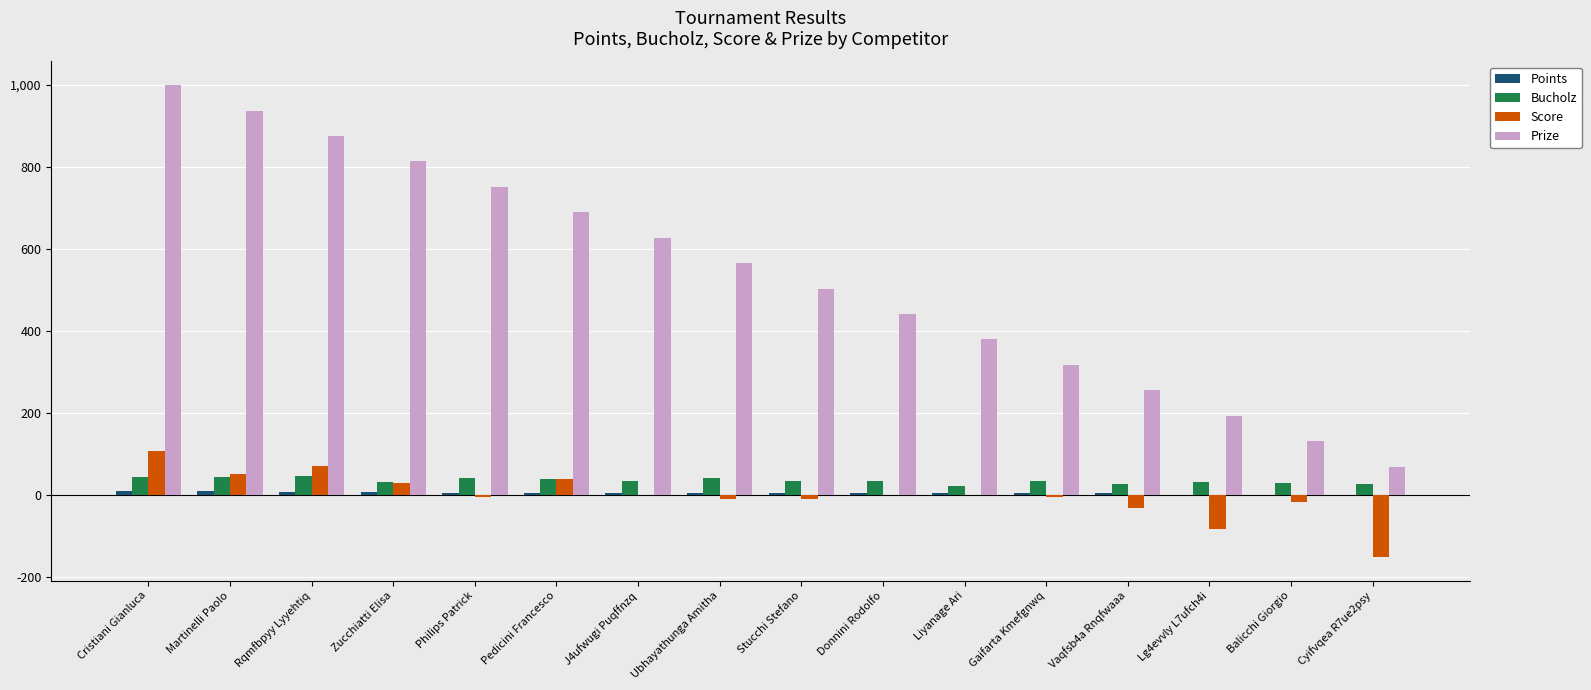

Is the value of Score at Donnini Rodolfo greater than the value of Bucholz at Ubhayathunga Amitha?

No